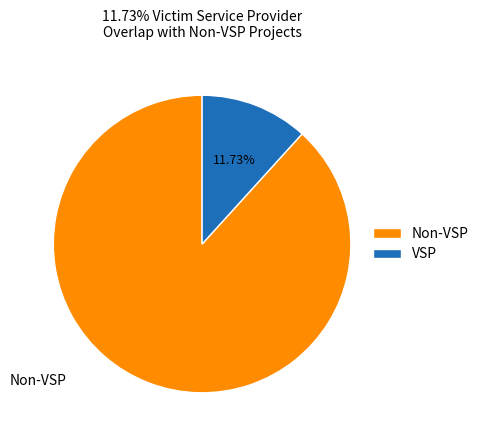

Between VSP and Non-VSP, which is larger?

Non-VSP